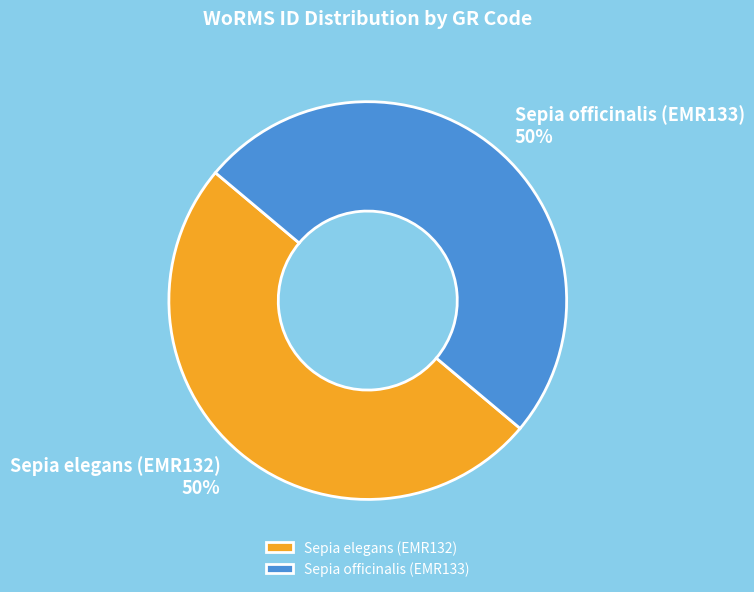

To the nearest percent, what is the average slice percentage?

50%